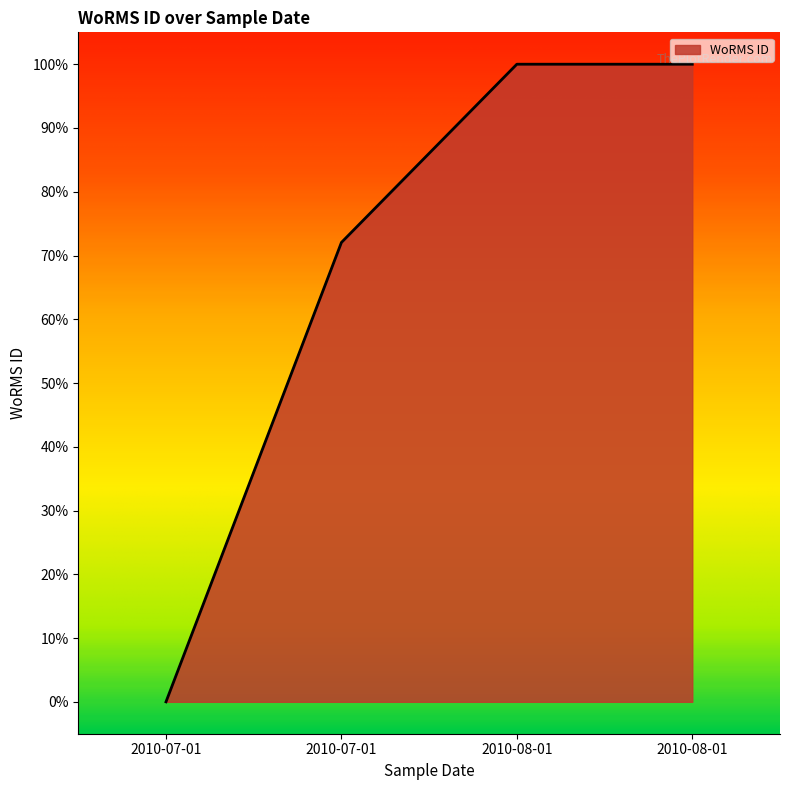

What is the change in value from 2010-07-01 to 2010-08-01?

+100.0